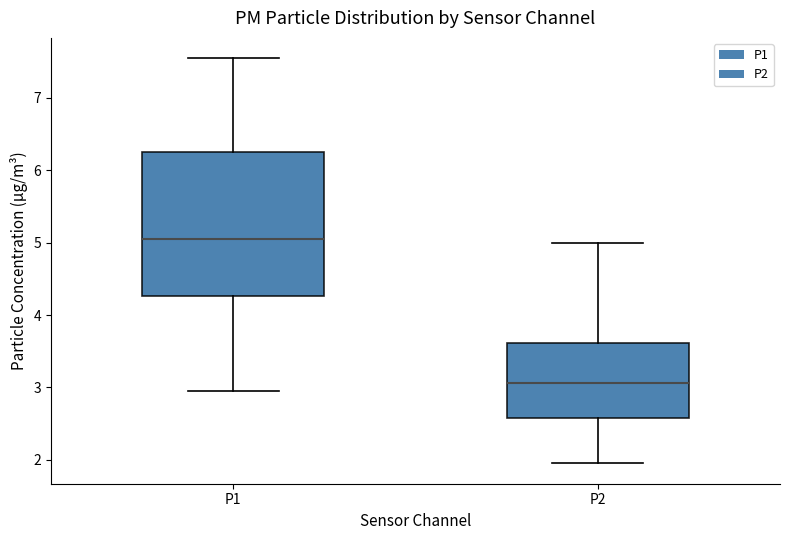

Where does the median line of the box for P1 sit on the y-axis? The values are not printed on the chart, so give them approximately, as read against the axis.

5.1